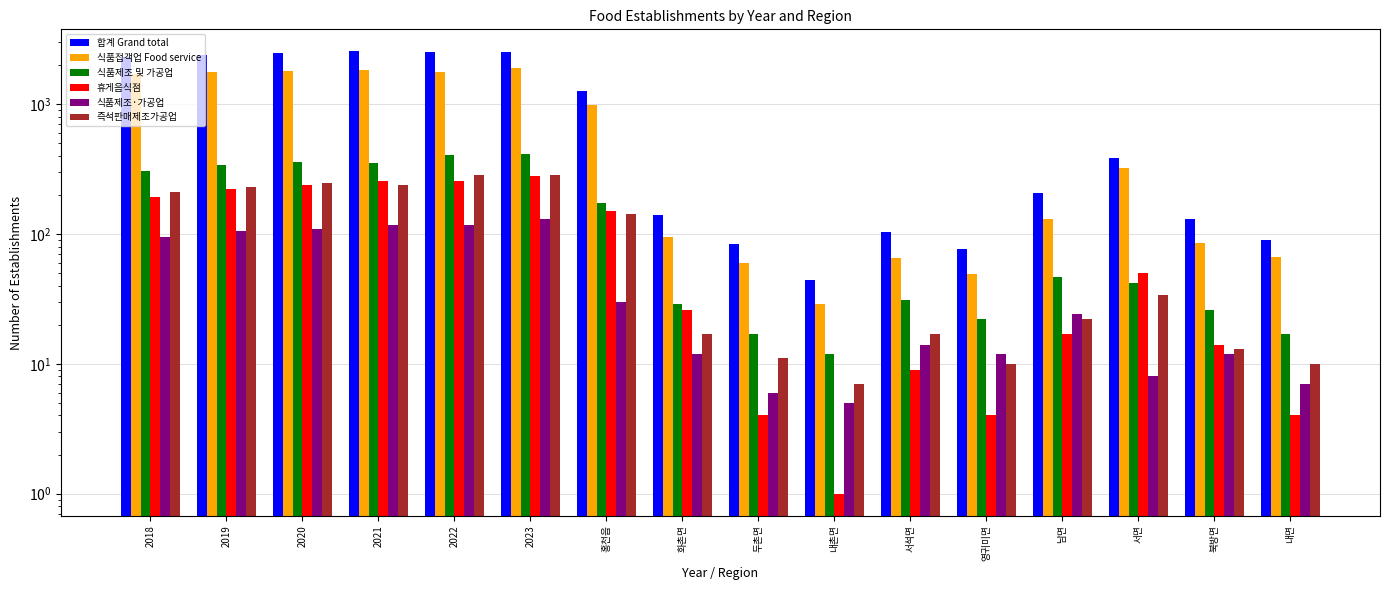

How many data points in 합계 Grand total are above 388?

7